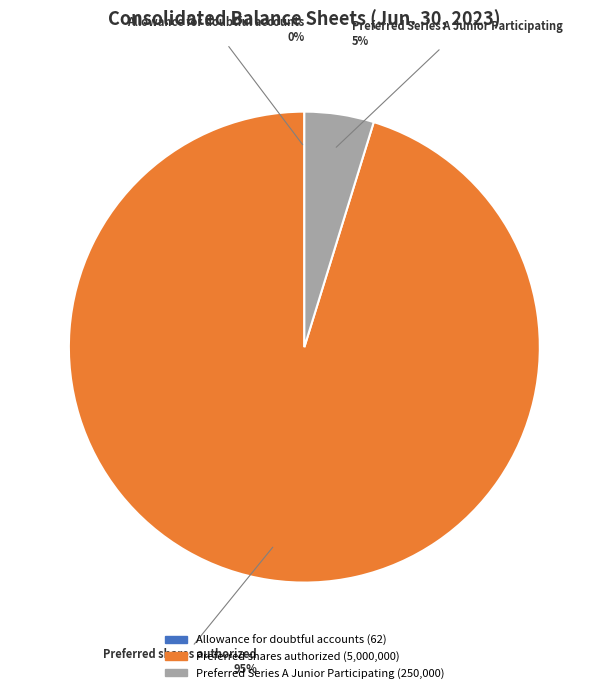

To the nearest percent, what is the average slice percentage?

33%